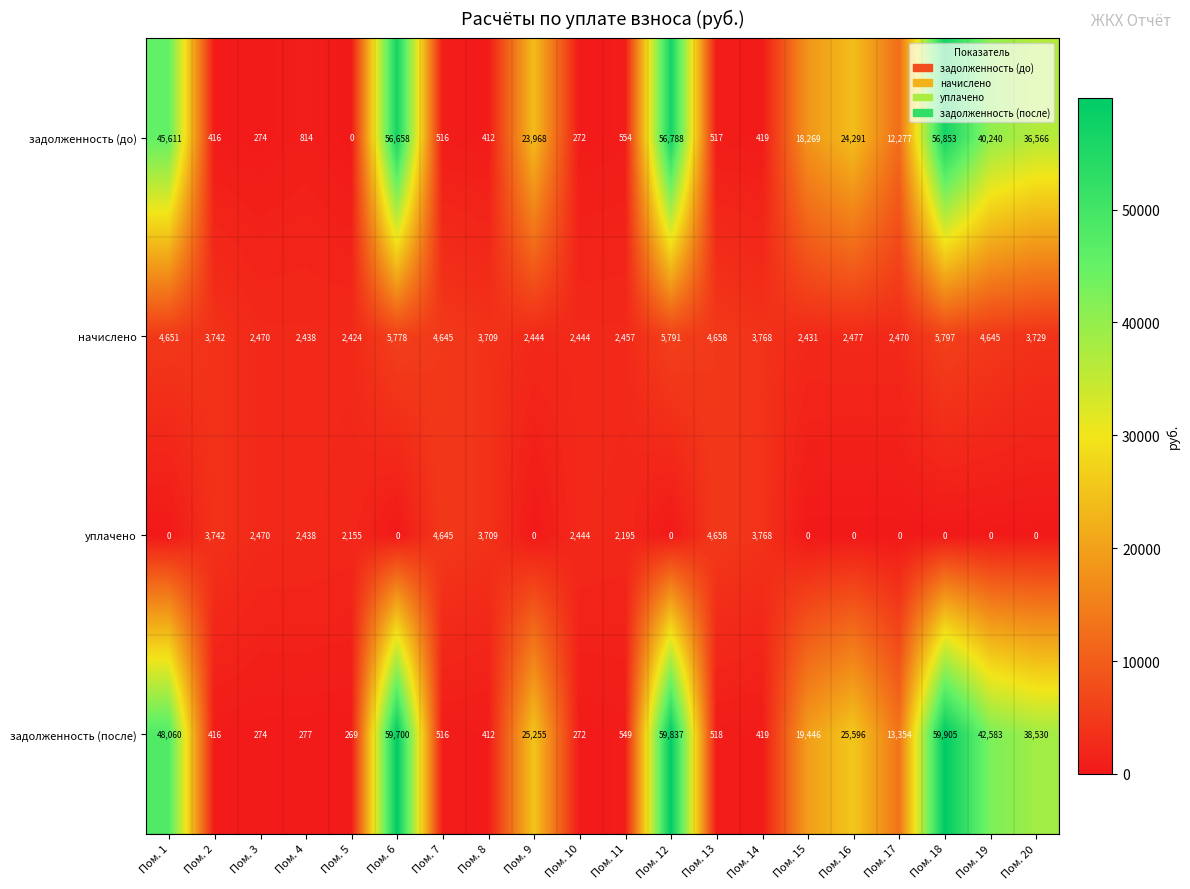

Rank the series at Пом. 20 from highest to lowest value.

задолженность (после), задолженность (до), начислено, уплачено